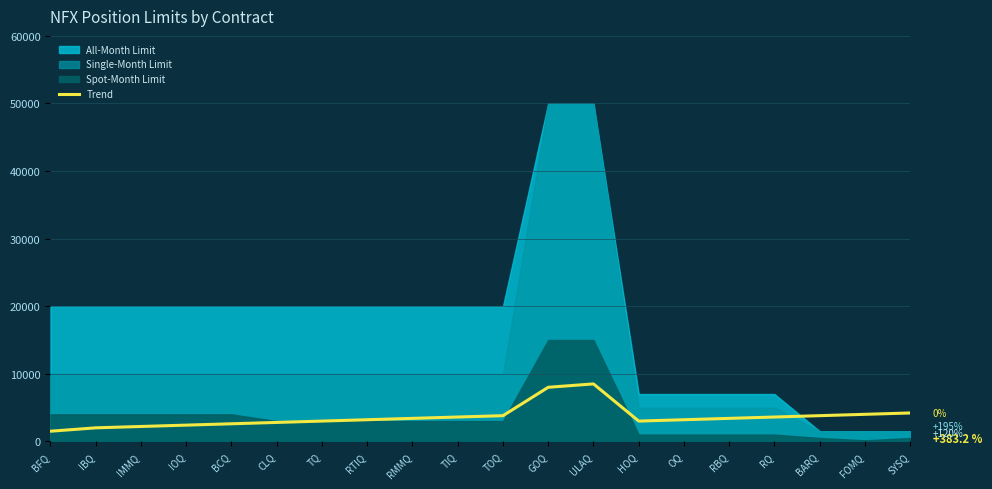

How many lines are shown in the chart?

1